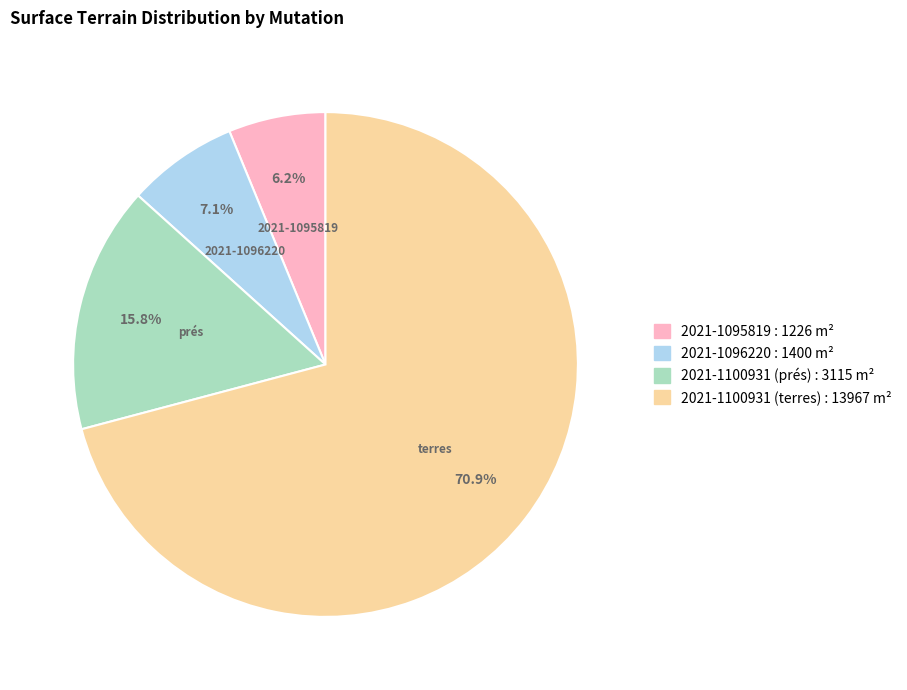

Combined, do 2021-1096220 and 2021-1095819 account for over 50%?

No